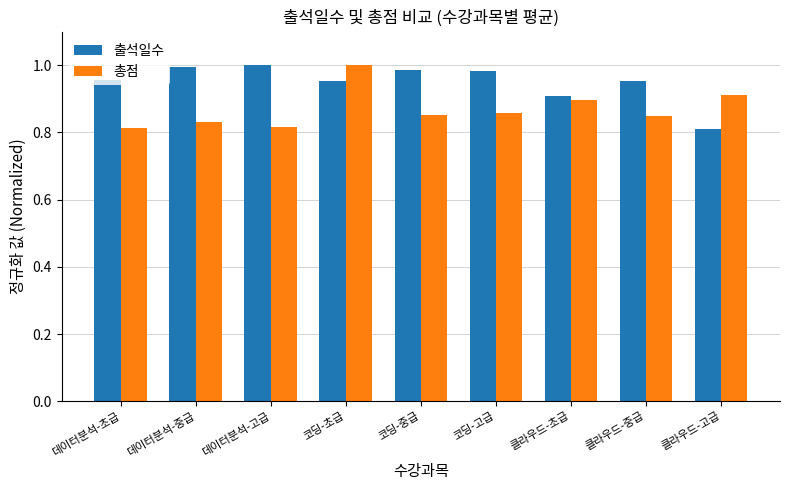

What is the total value across all series at 데이터분석-중급?

1.8